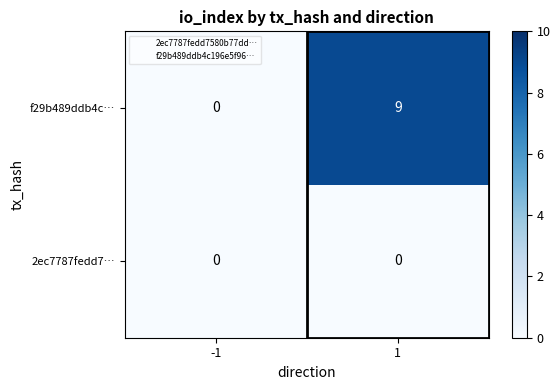

How many distinct data groups are displayed?

2